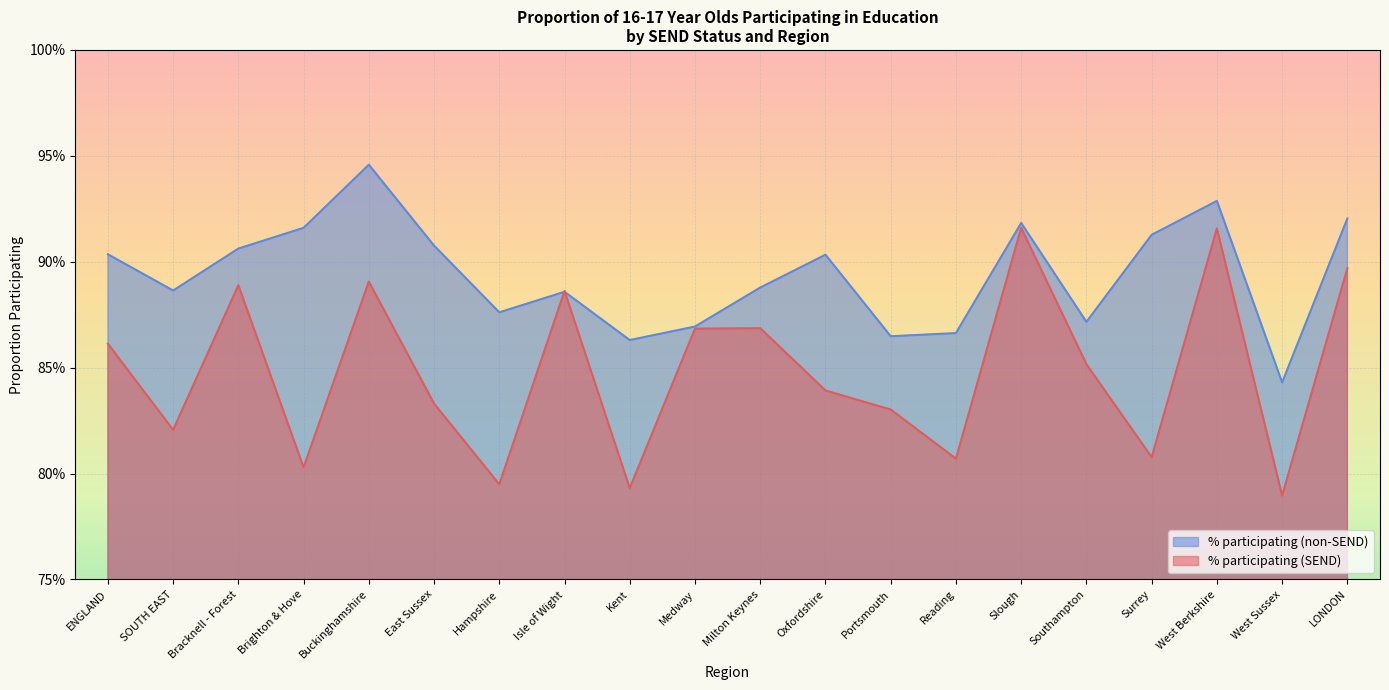

What is the total value across all series at Southampton?

1.7